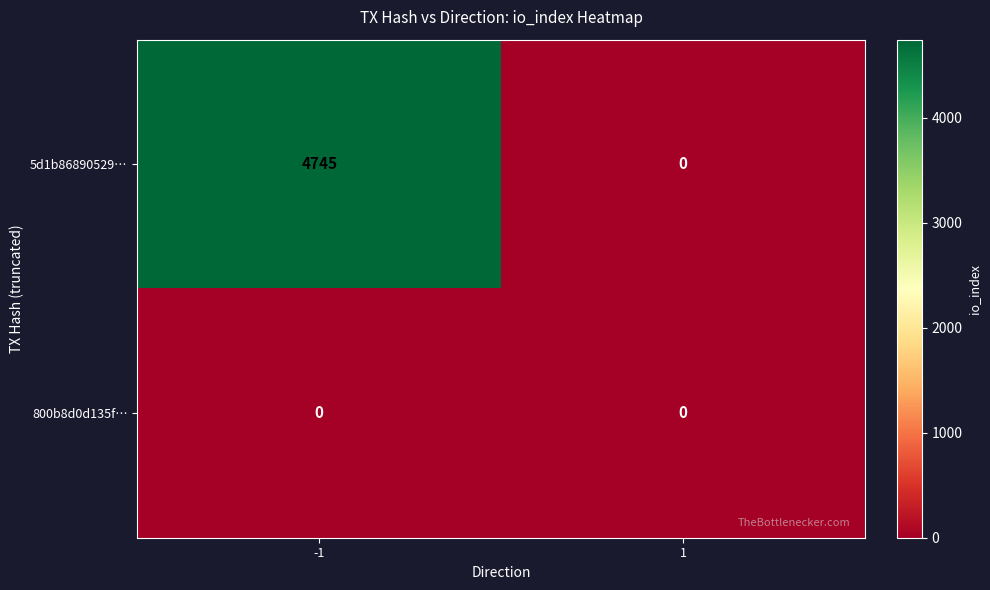

Which category has the highest value across all series?

-1